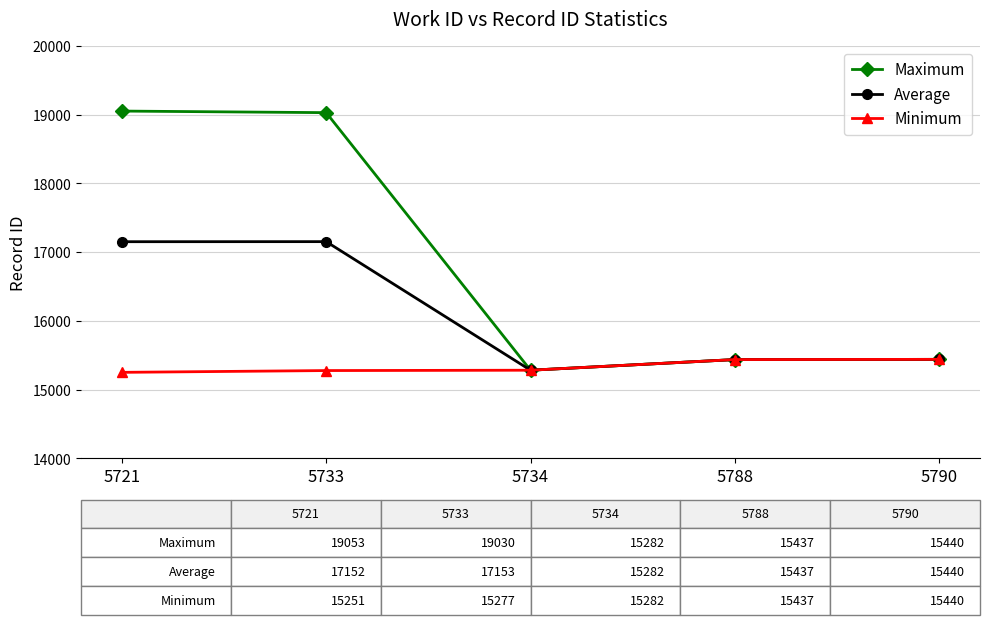

What is the difference between the second highest and minimum values in the Maximum series?

3748